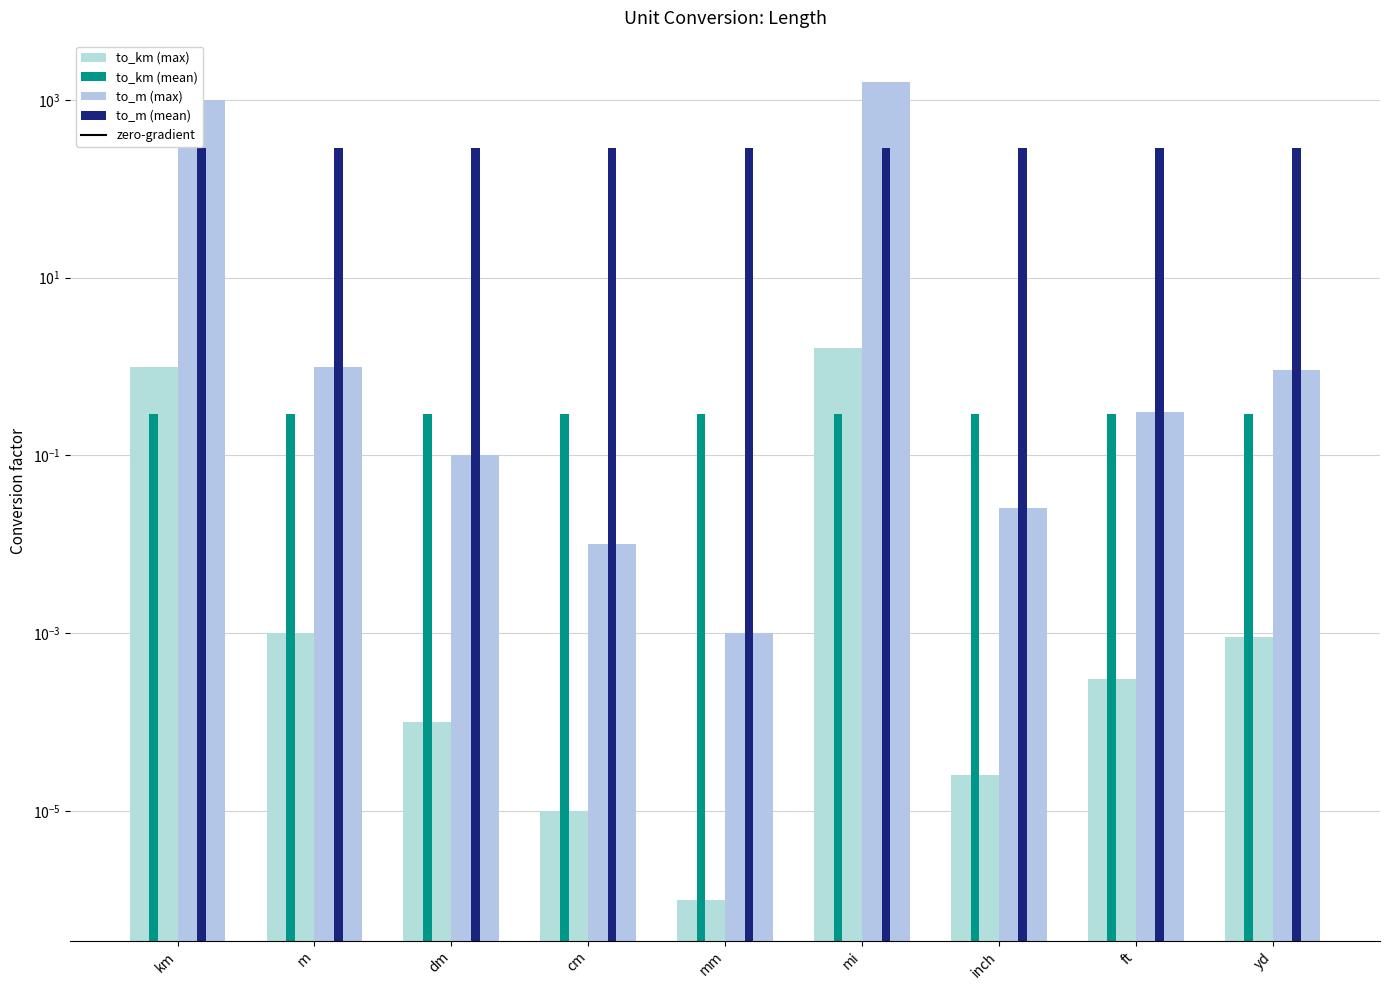

Between inch and km, which is larger?

km